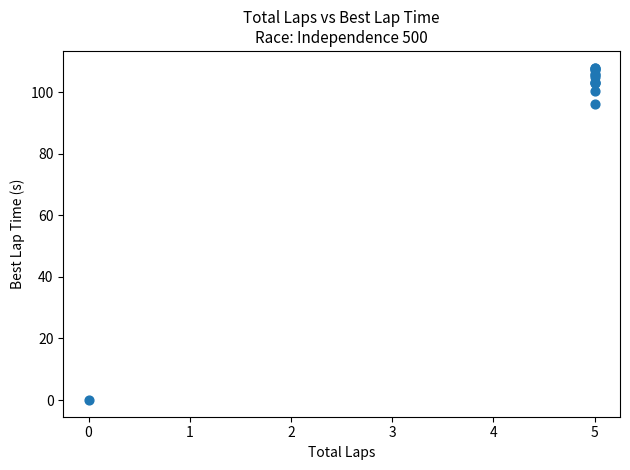

What Y value in the scatter plot is closest to 53?

96.2